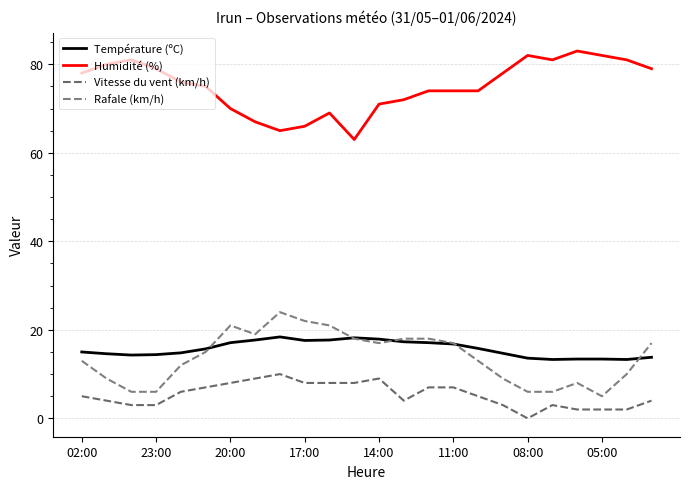

How many lines are shown in the chart?

4